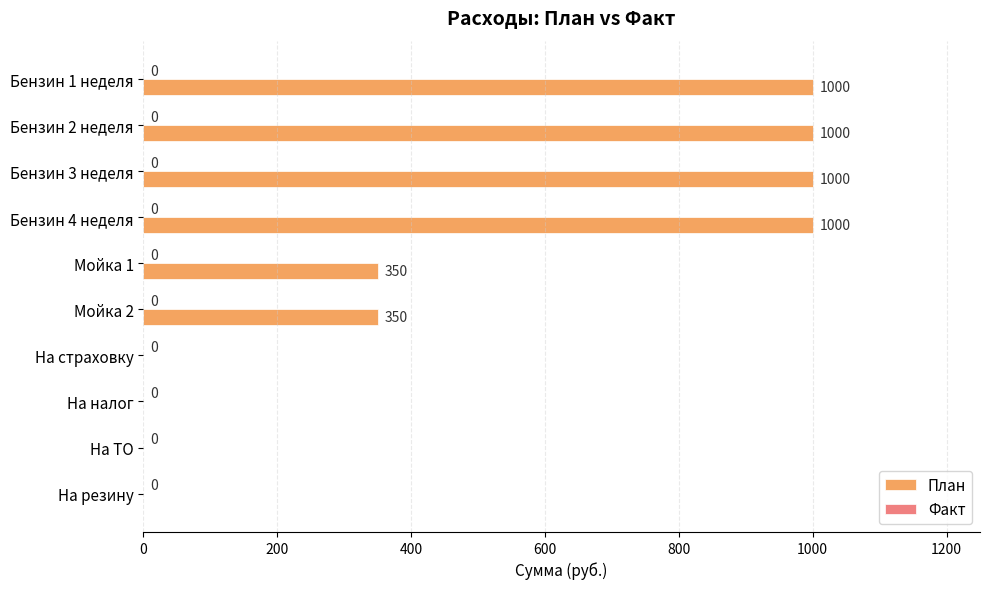

Reading bottom to top, transcribe all the data shown in this chart.

На резину=0	На ТО=0	На налог=0	На страховку=0	Мойка 2=350	Мойка 1=350	Бензин 4 неделя=1000	Бензин 3 неделя=1000	Бензин 2 неделя=1000	Бензин 1 неделя=1000